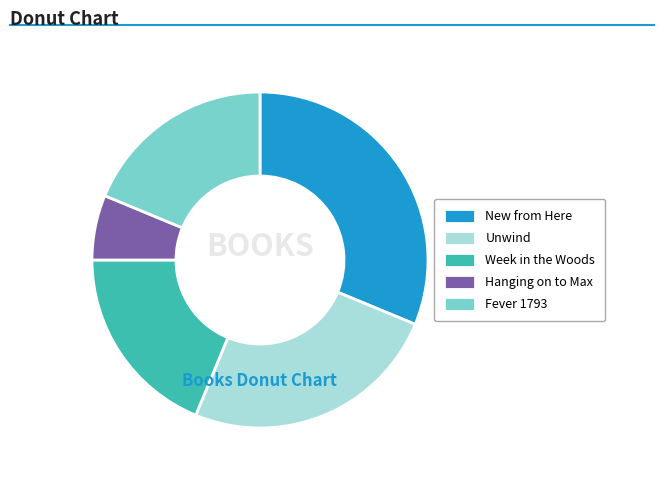

Between Hanging on to Max and Week in the Woods, which is larger?

Week in the Woods